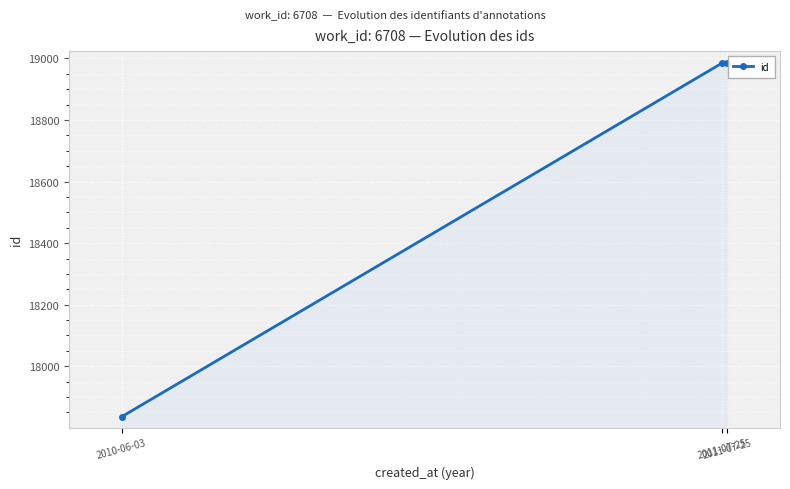

How many series are shown in this chart?

1